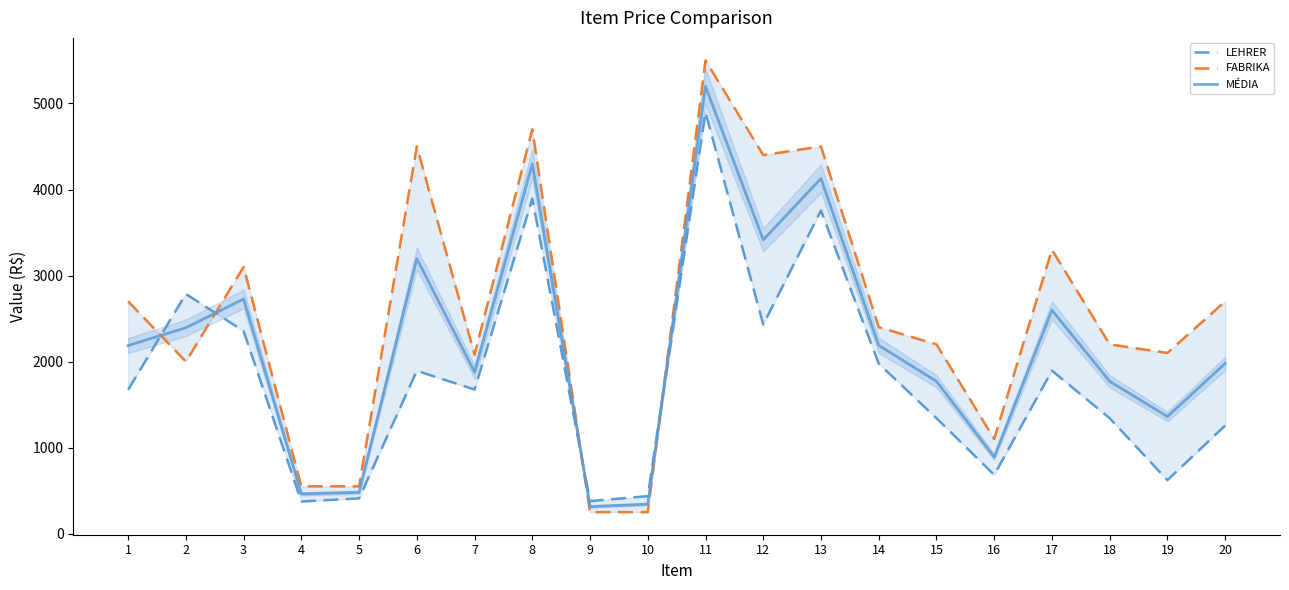

What is the total value across all series at 18?

5313.0